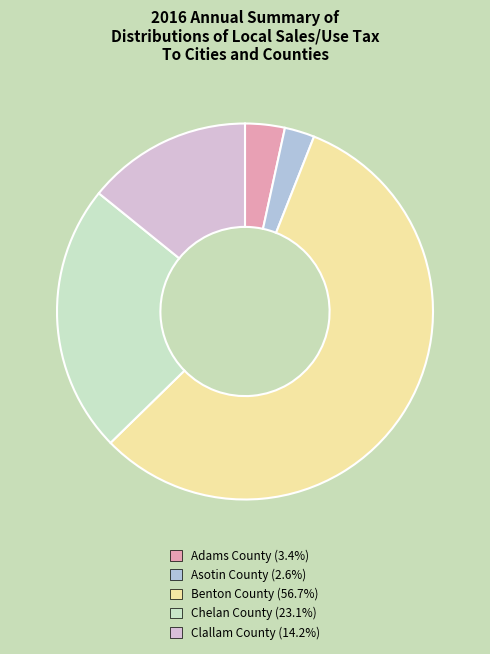

What is the smallest slice in the pie chart?

Asotin County